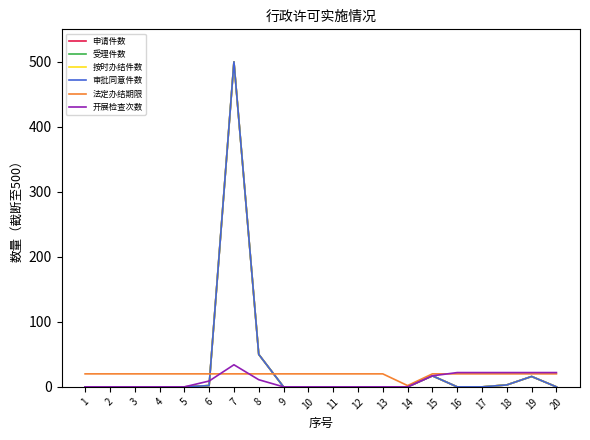

What is the total value across all series at 7?

2054